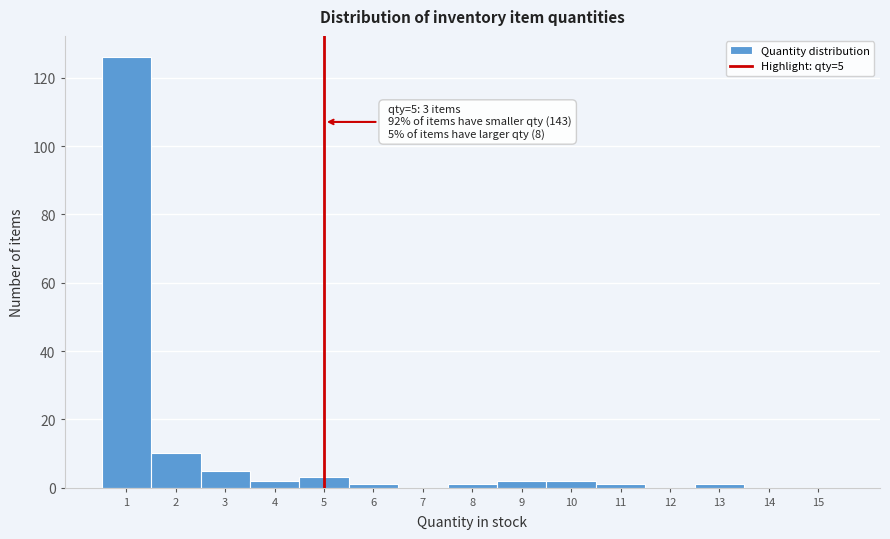

Which range on the x-axis has the tallest bar?

0.5 to 1.5